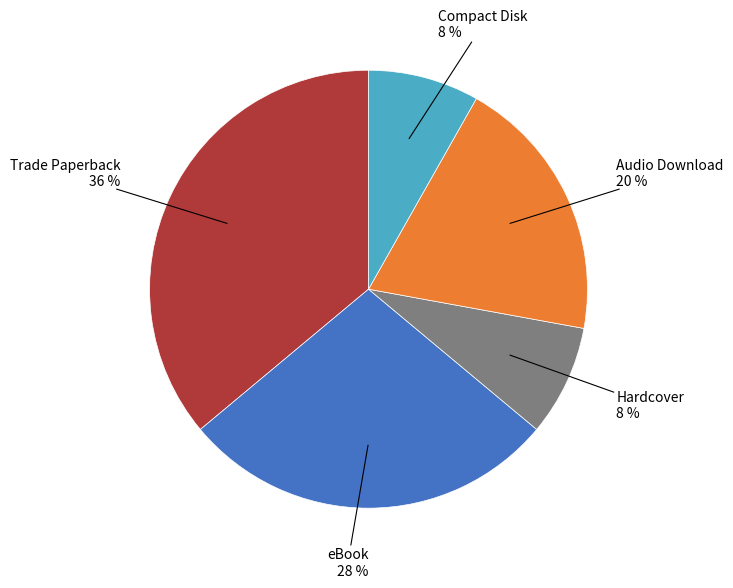

To the nearest percent, what percentage of the pie is Compact Disk?

8%